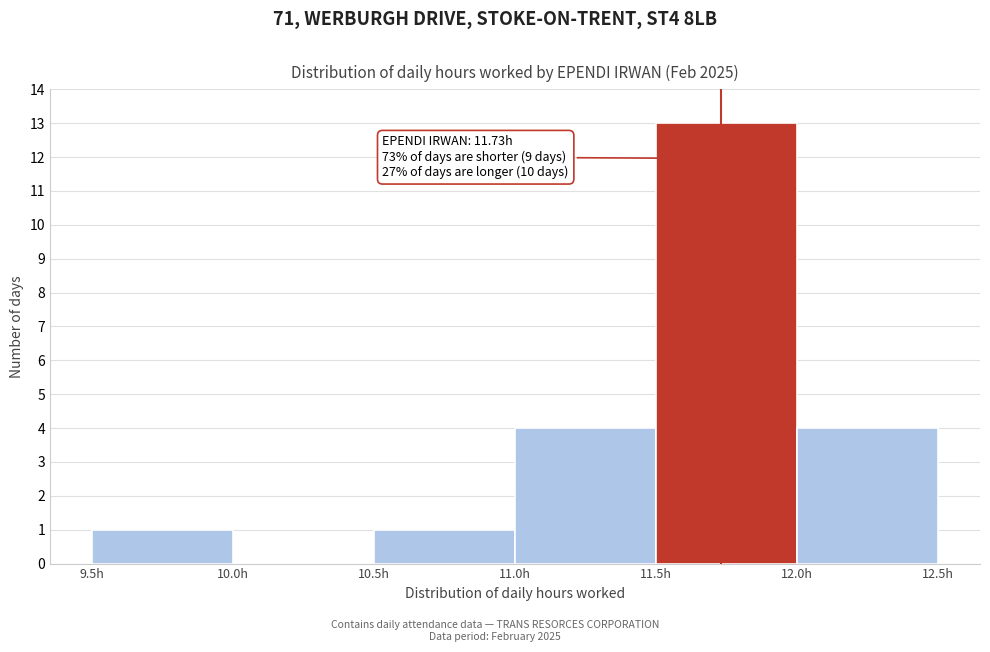

Which range on the x-axis has the tallest bar?

11.5 to 12.0